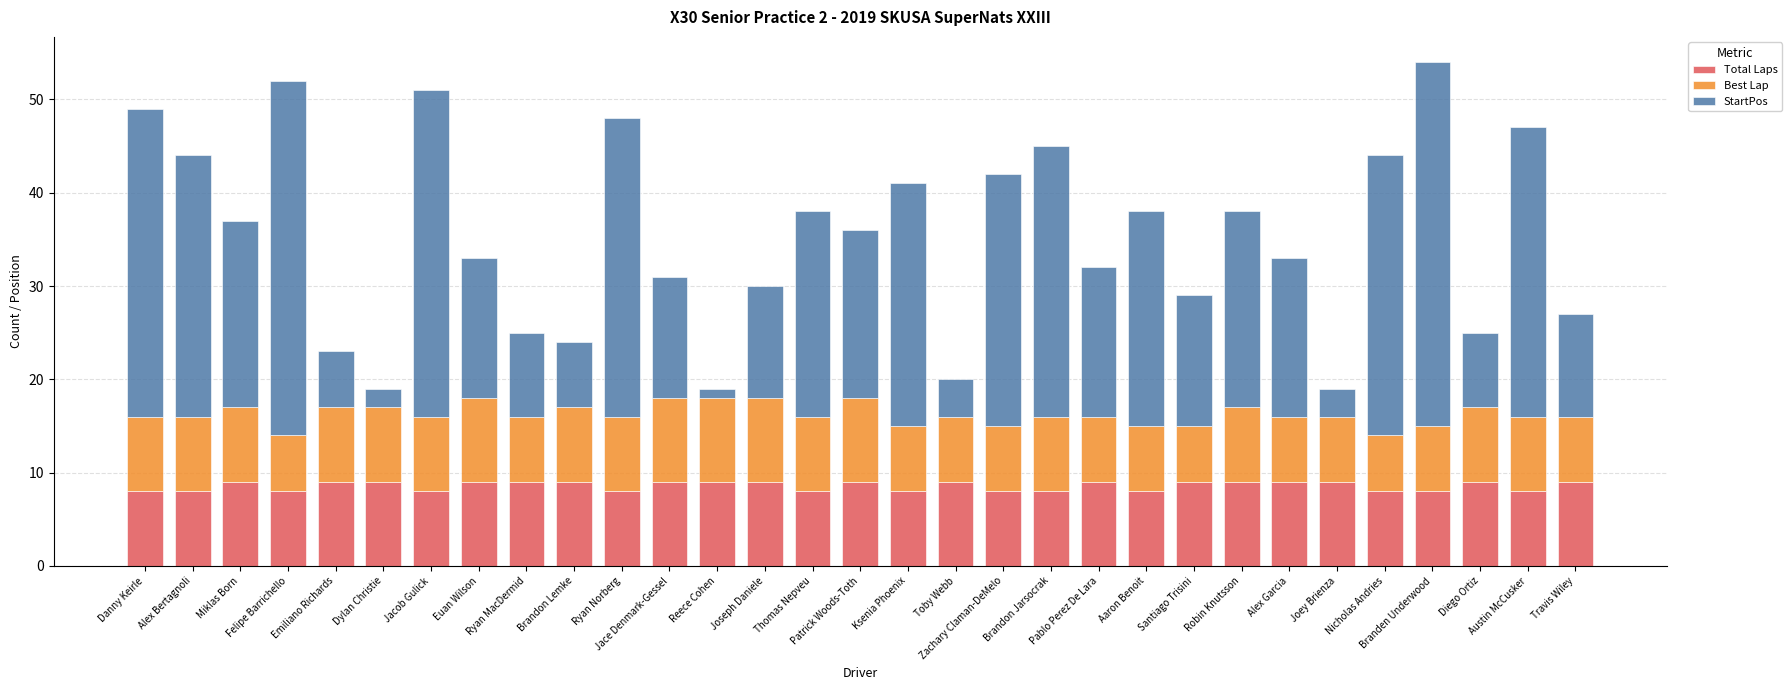

What is the highest value of the Total Laps series?

9